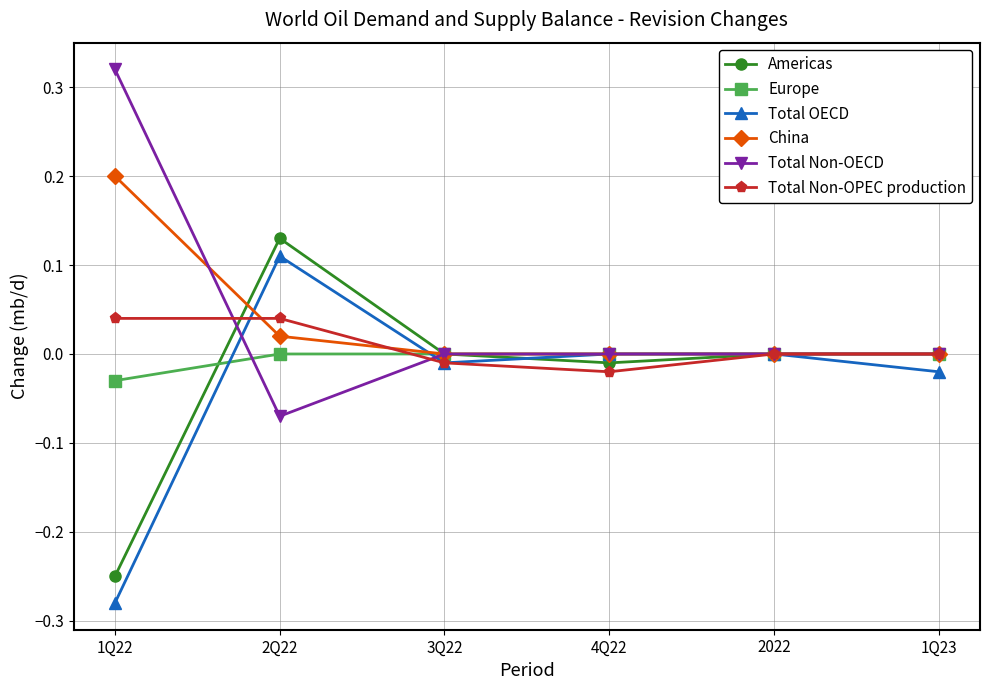

Count the number of data series in this chart.

6